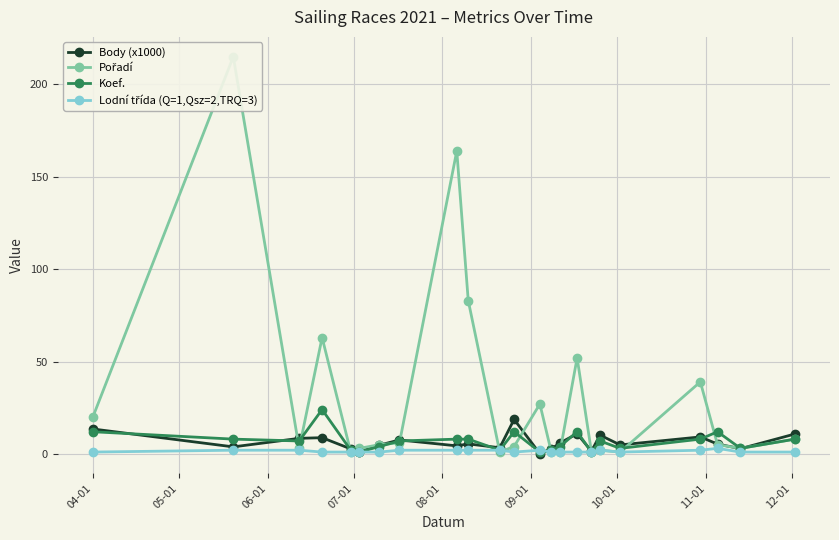

True or false: Body (x1000) has more than 2 points higher than both neighbors.

True